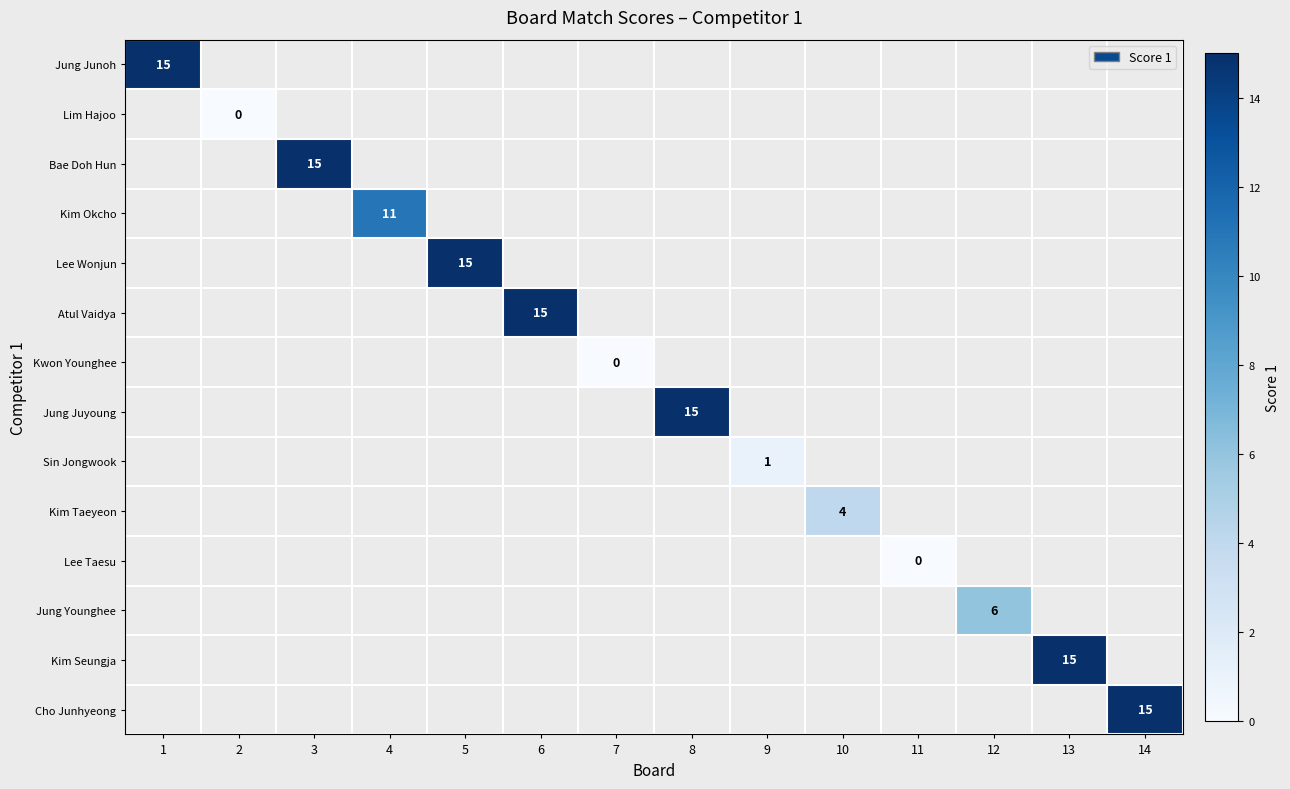

Which category has the highest value across all series?

1